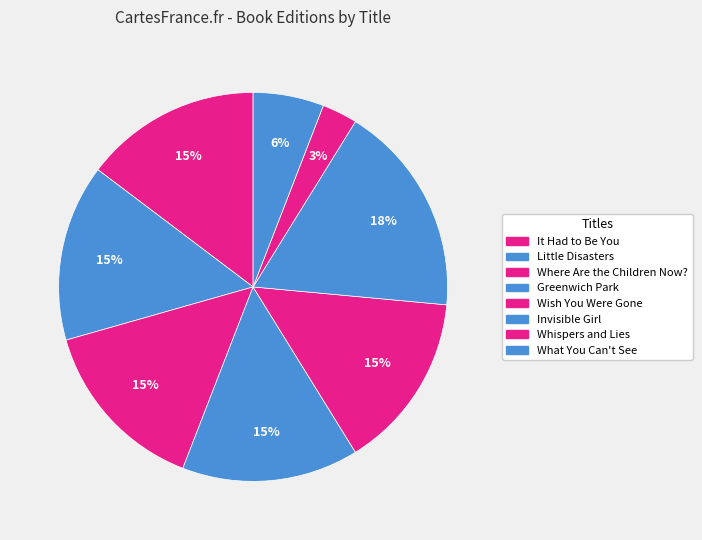

True or false: It Had to Be You accounts for 28% of the total.

False